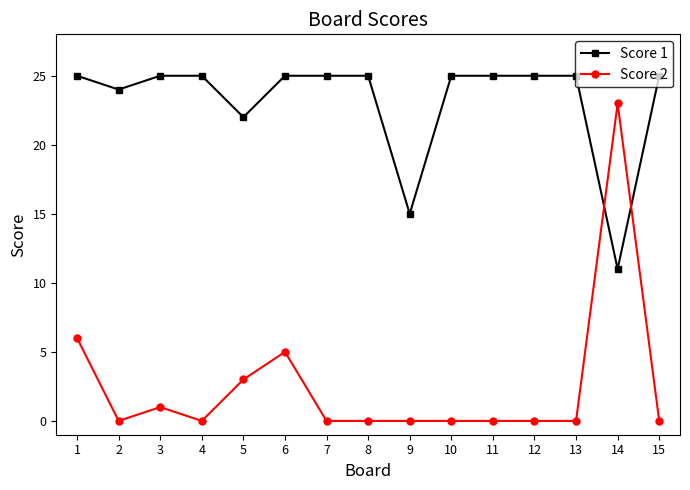

How many data points in Score 1 are less than 25?

4